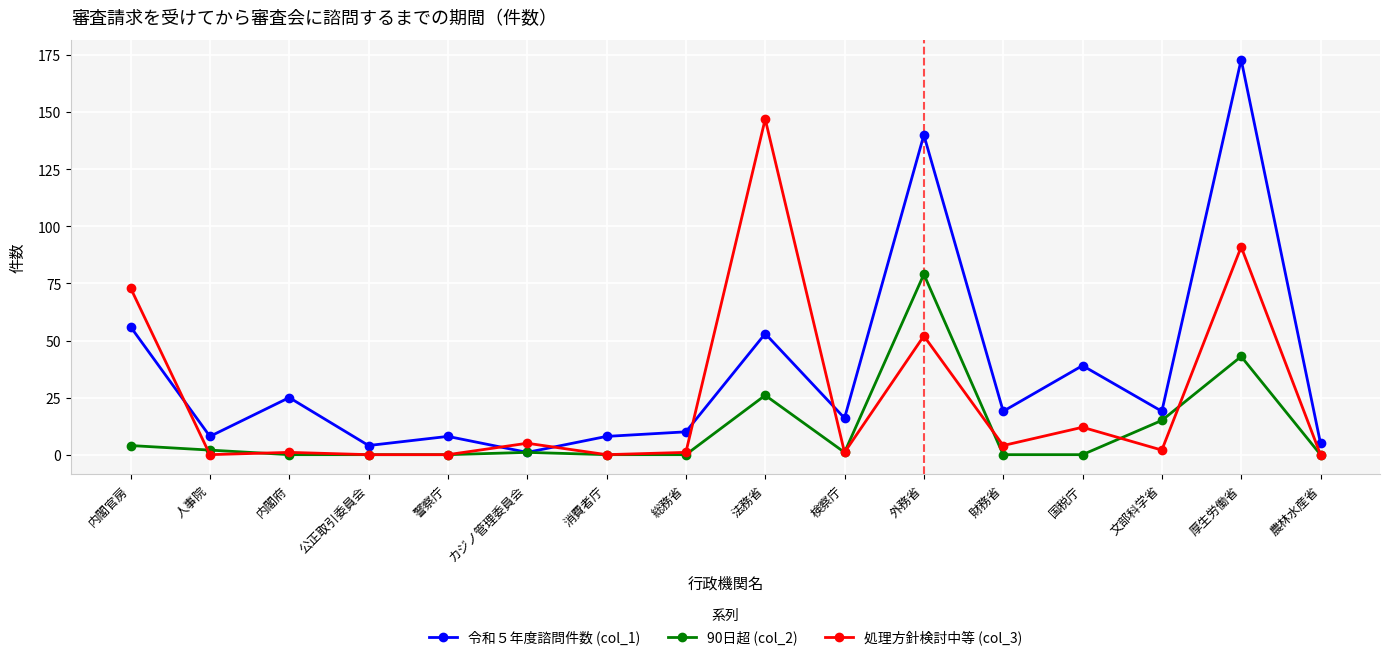

Does the chart display data point markers on the line(s)?

Yes